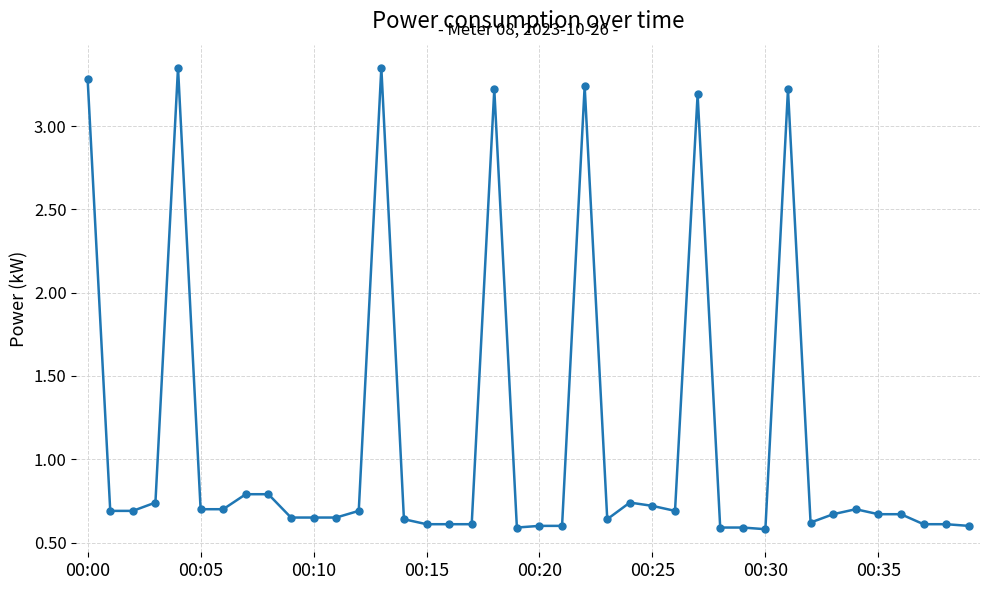

True or false: the data has more than 0 interior local peaks.

True